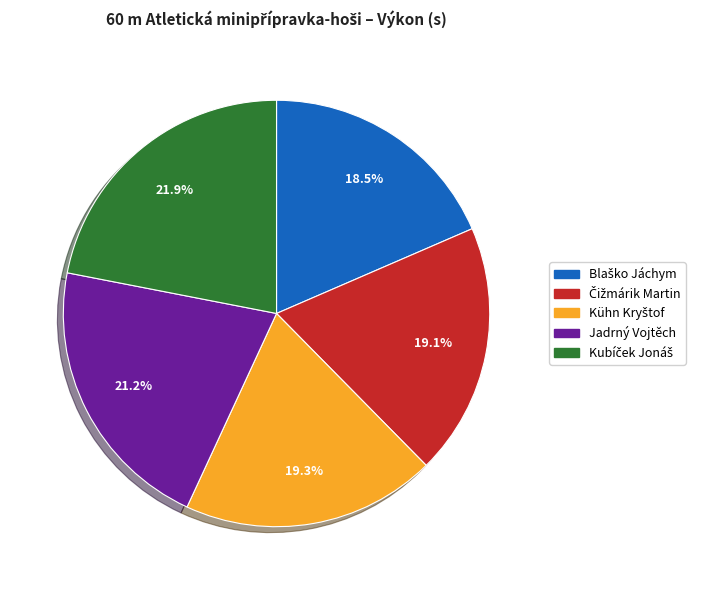

Is there a majority slice in this chart?

No